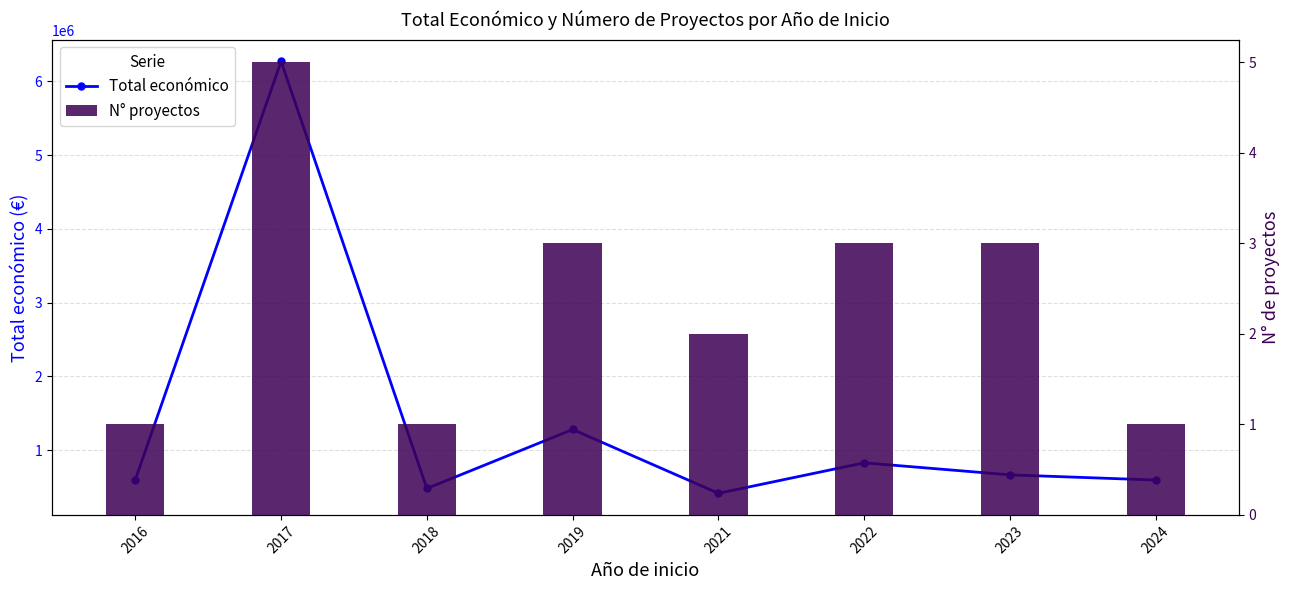

True or false: Total económico has a value of 1679914 at 2019.

False